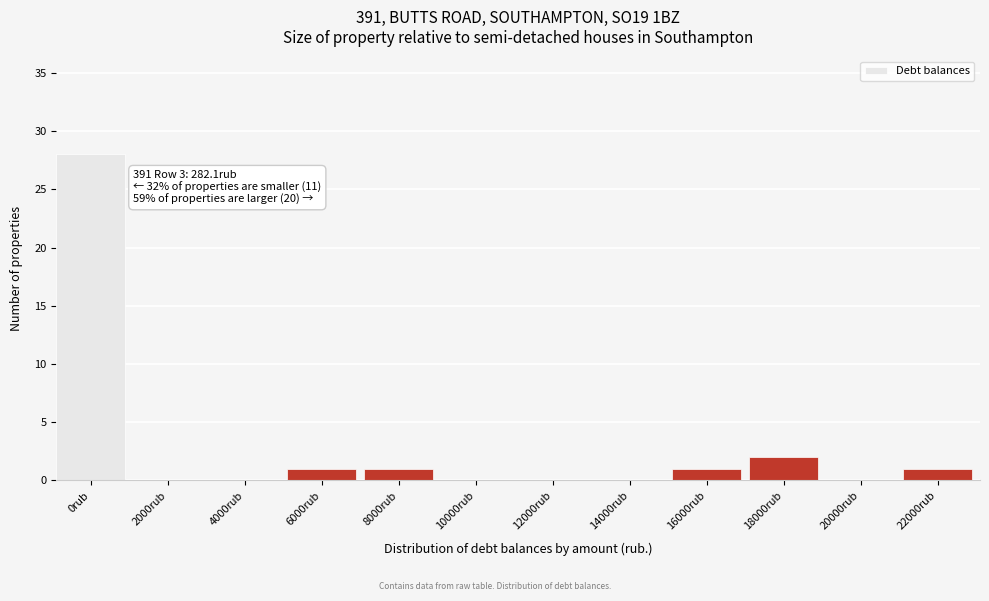

Reading left to right, transcribe all the data shown in this chart.

0rub=28	2000rub=0	4000rub=0	6000rub=1	8000rub=1	10000rub=0	12000rub=0	14000rub=0	16000rub=1	18000rub=2	20000rub=0	22000rub=1